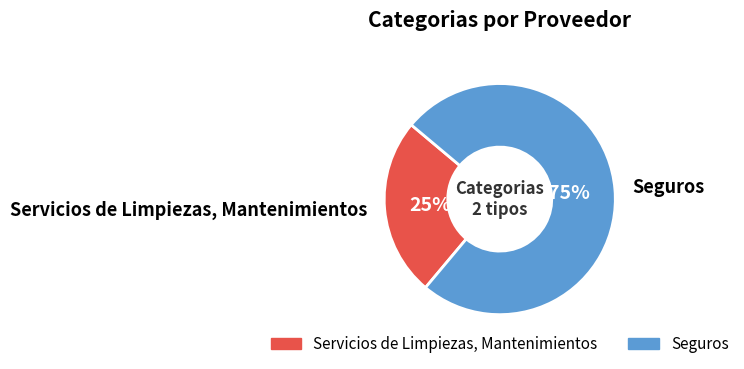

To the nearest percent, what percentage of the pie is Seguros?

75%